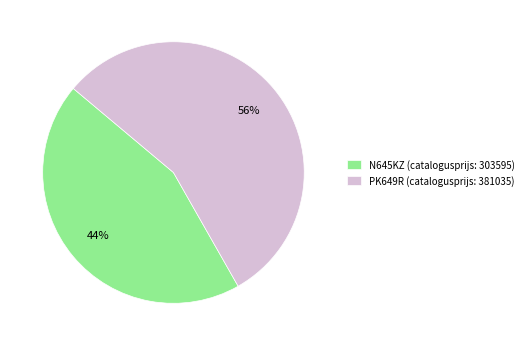

To the nearest percent, what is the average slice percentage?

50%